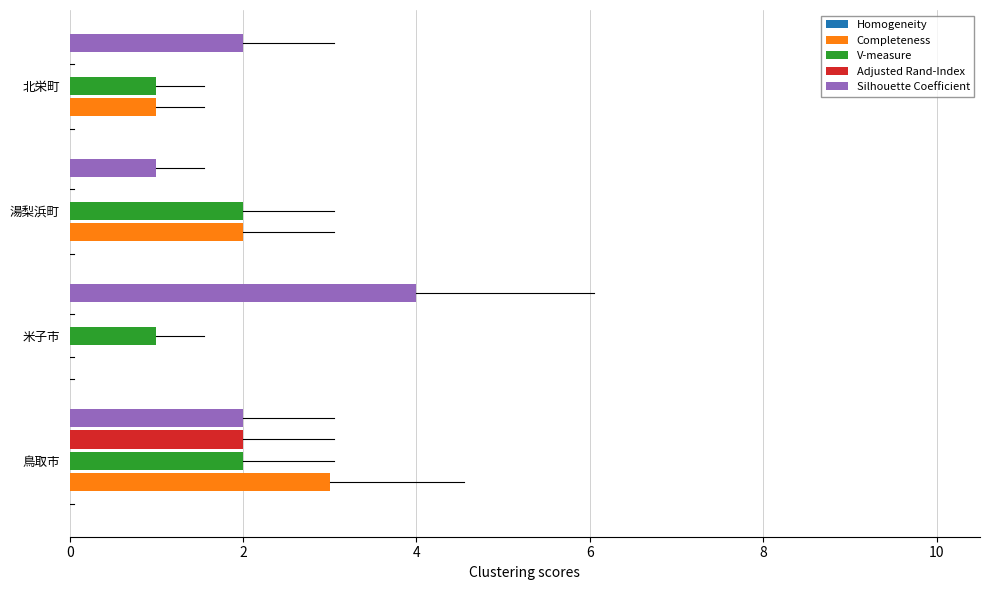

What is the total value across all series at 北栄町?

4